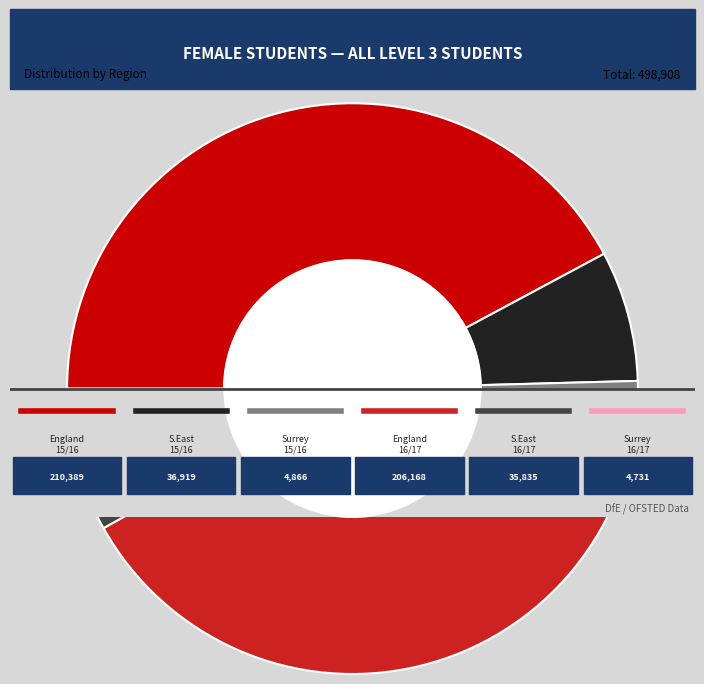

Does any single category account for the majority?

No